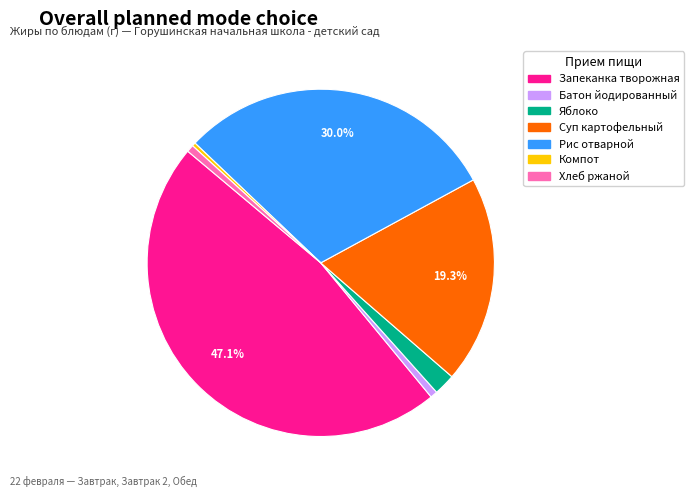

Is there a majority slice in this chart?

No